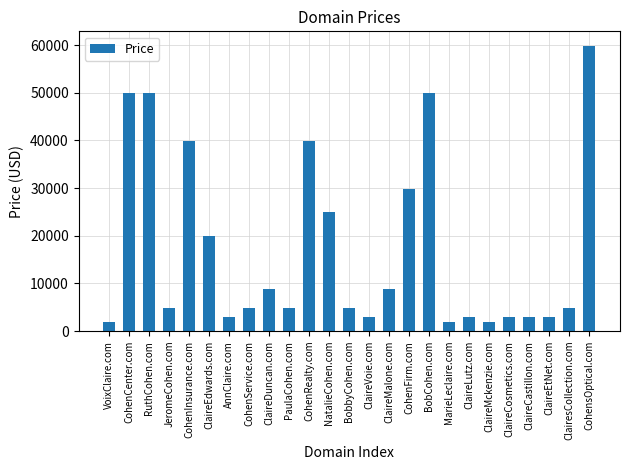

How many bars are there in total?

25